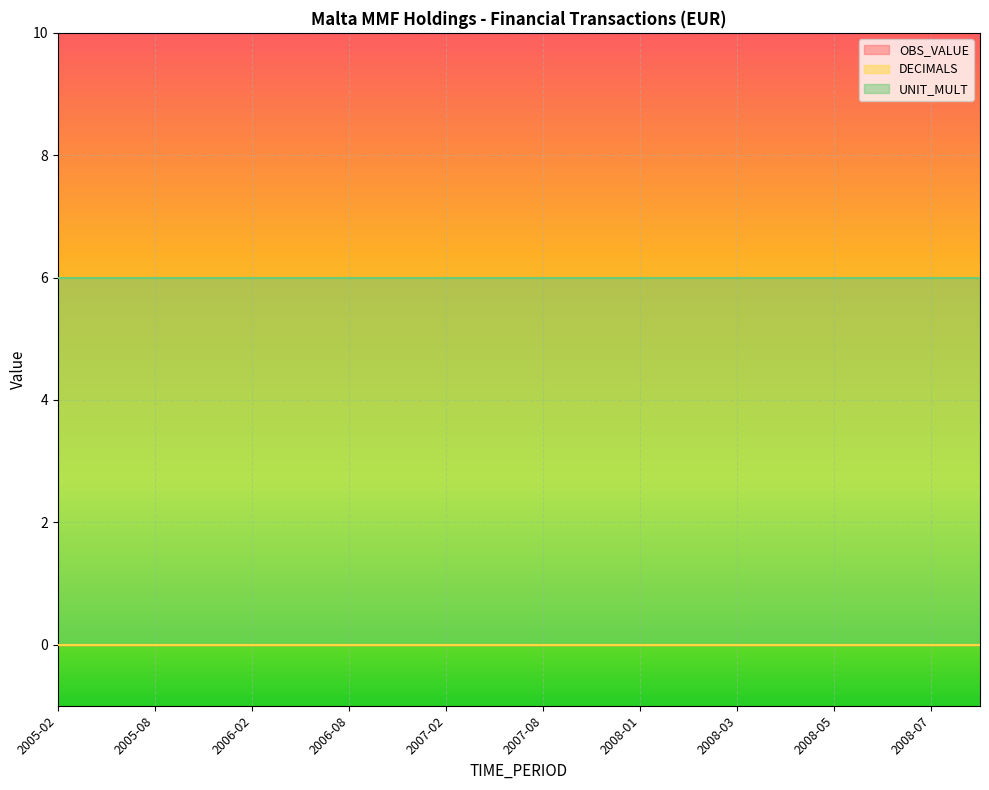

What is the total value across all series at 2008-07?

6